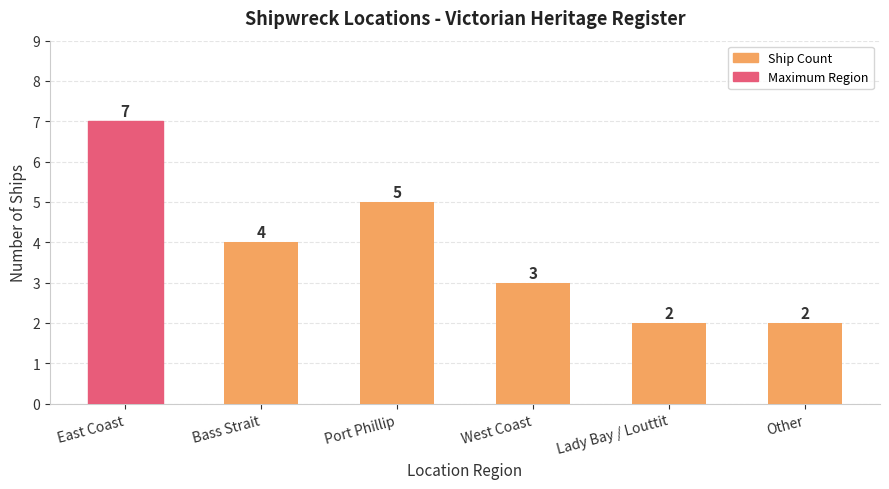

Approximately how many times larger is the value at Bass Strait compared to West Coast?

1.3